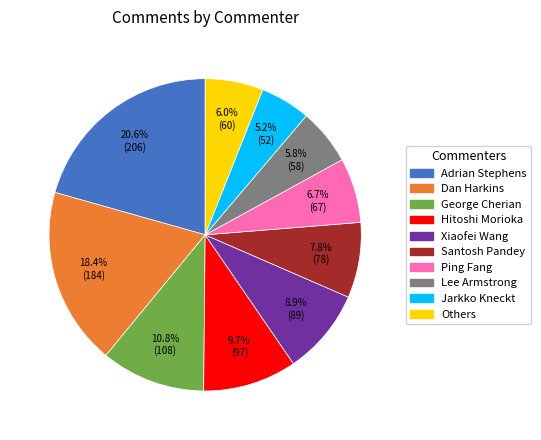

What is the ratio of the value at Xiaofei Wang to the value at Adrian Stephens?

0.4